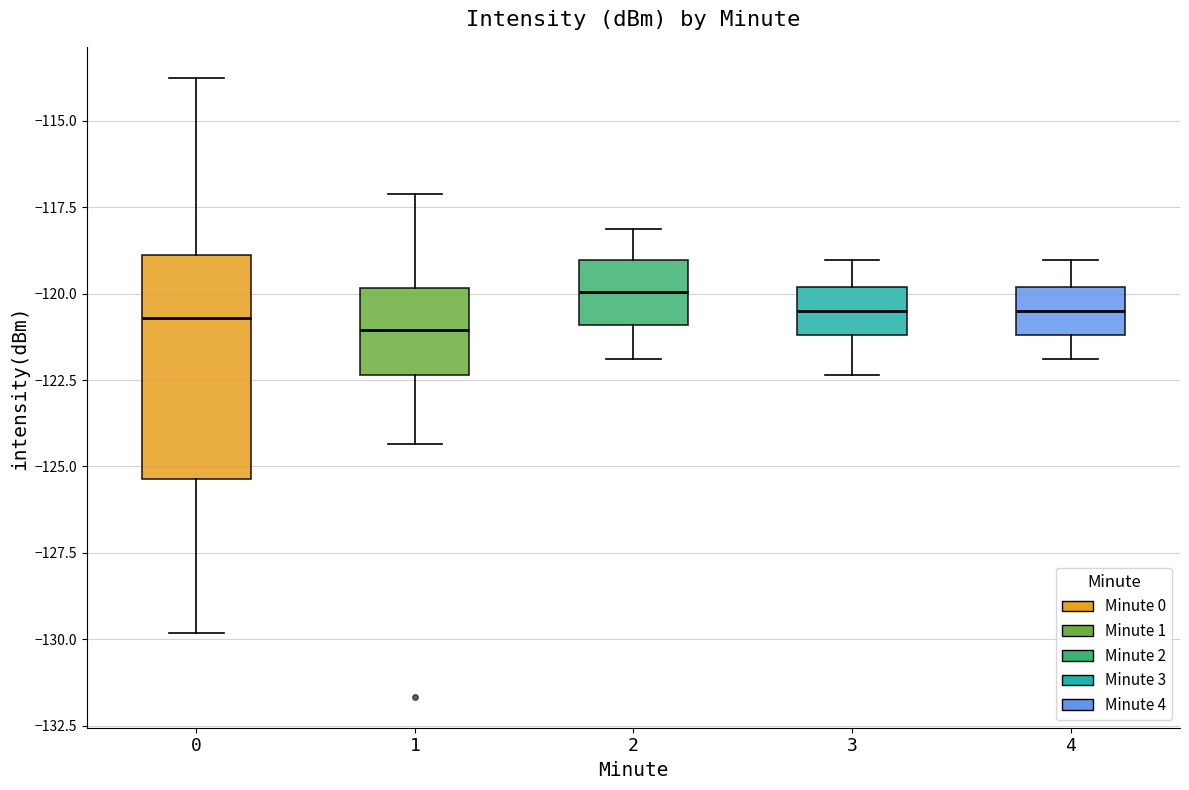

Reading left to right, read every box against the y-axis: the position of its median line, the range the box covers, and the ends of its whiskers. The values are not printed on the chart, so give them approximately, as read against the axis.

0: median -120.5, box -125.5 to -119.0, whiskers -130.0 to -114.0
1: median -121.0, box -122.5 to -120.0, whiskers -124.5 to -117.0
2: median -120.0, box -121.0 to -119.0, whiskers -122.0 to -118.0
3: median -120.5, box -121.0 to -120.0, whiskers -122.5 to -119.0
4: median -120.5, box -121.0 to -120.0, whiskers -122.0 to -119.0